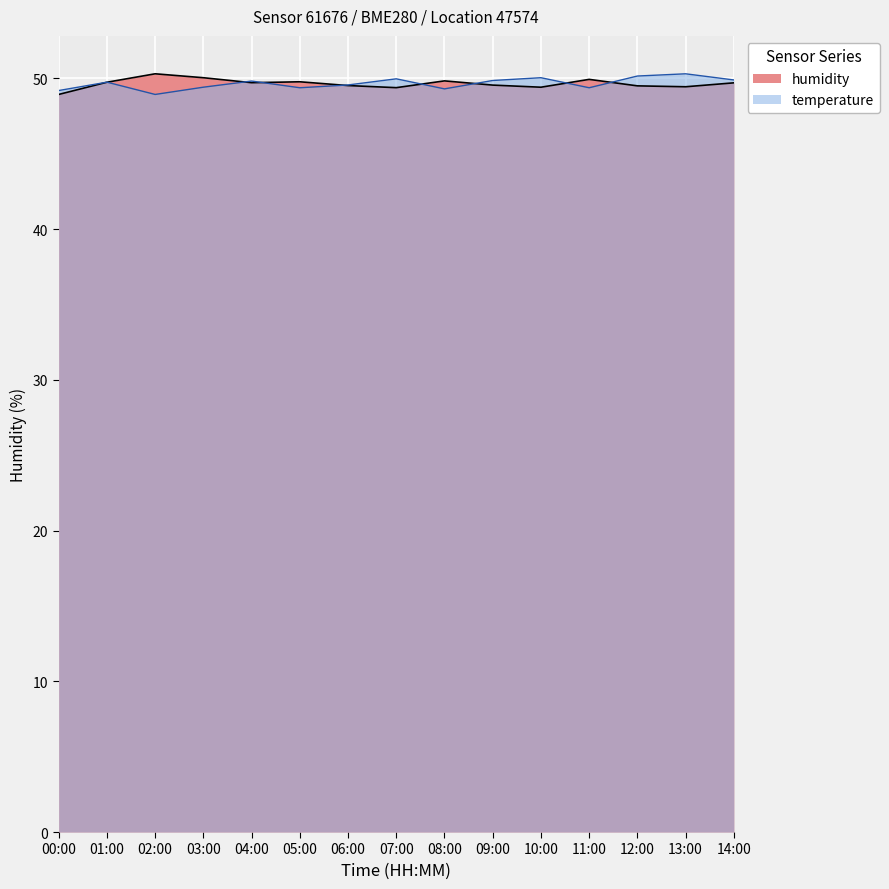

Which series has the largest total across all categories?

temperature